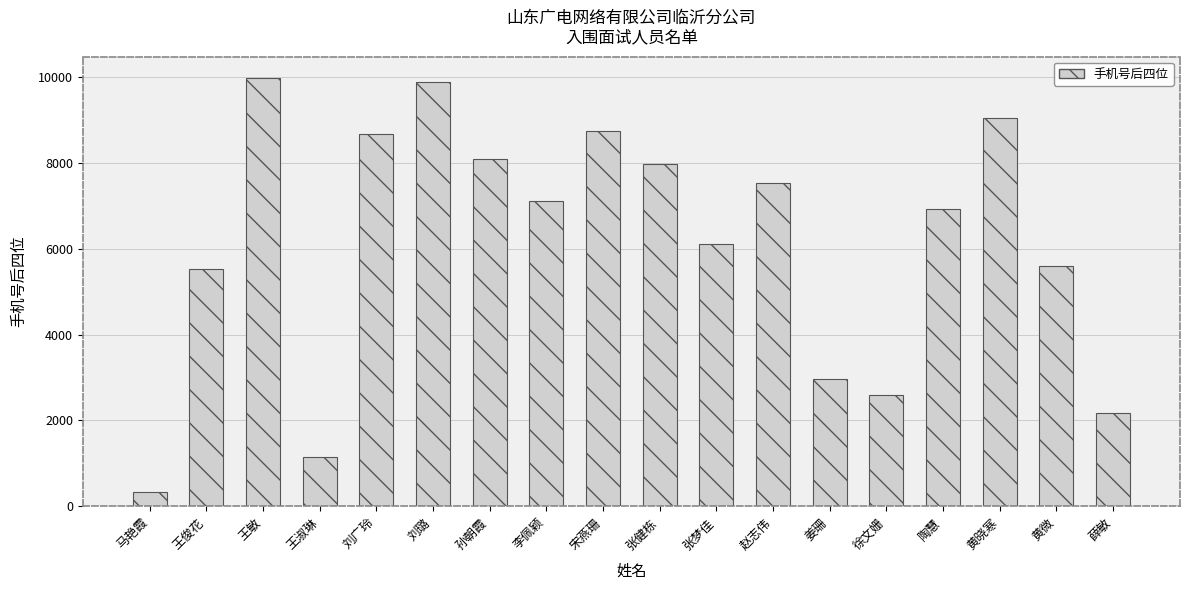

The value at 姜珊 is 2967. True or false?

True